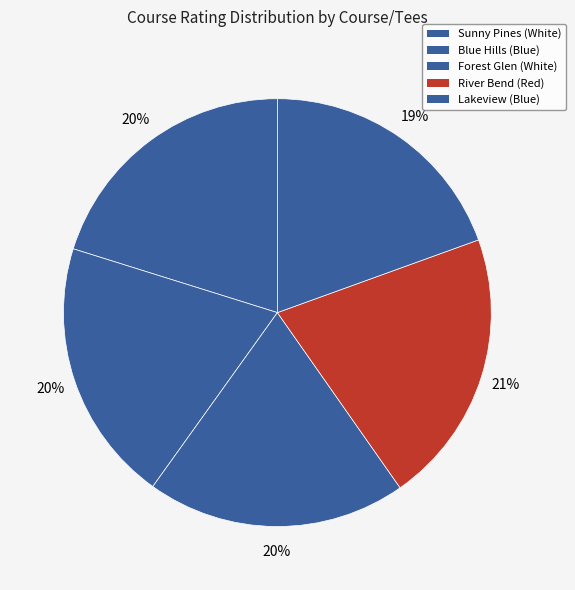

What percentage is the Lakeview (Blue) slice, to the nearest percent?

19%